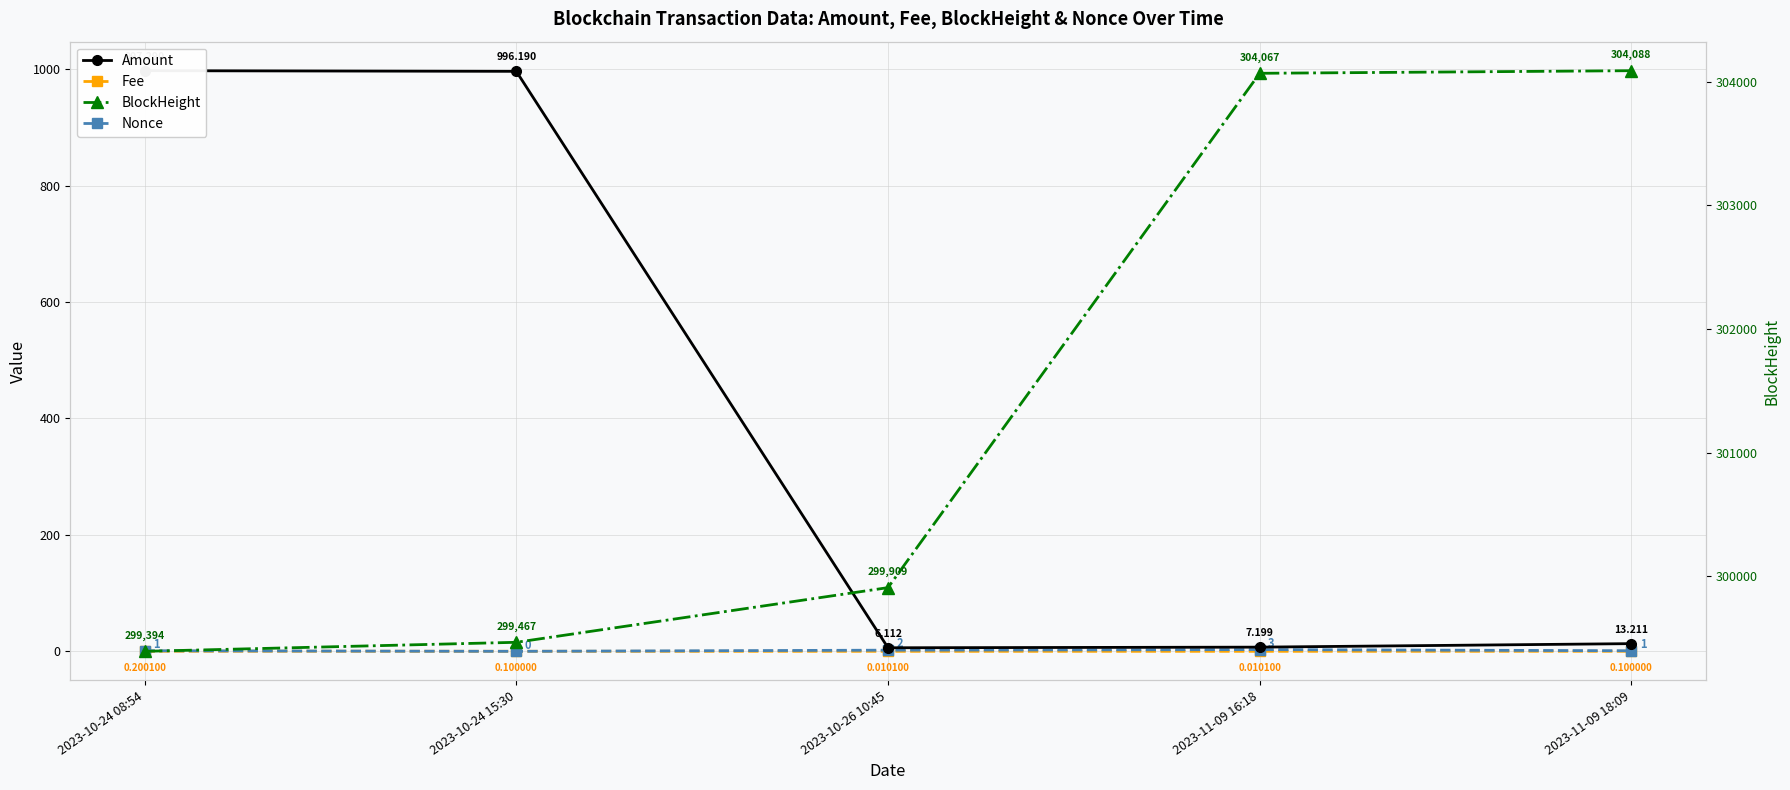

Count the Nonce values in the range 1 to 2.

3